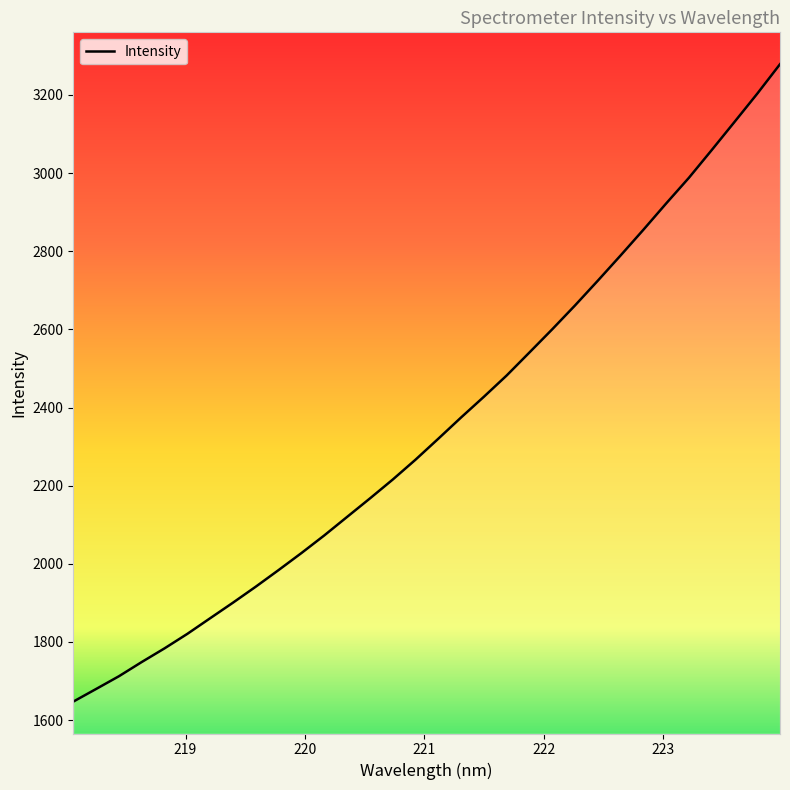

What is the maximum value shown in the chart?

3278.6